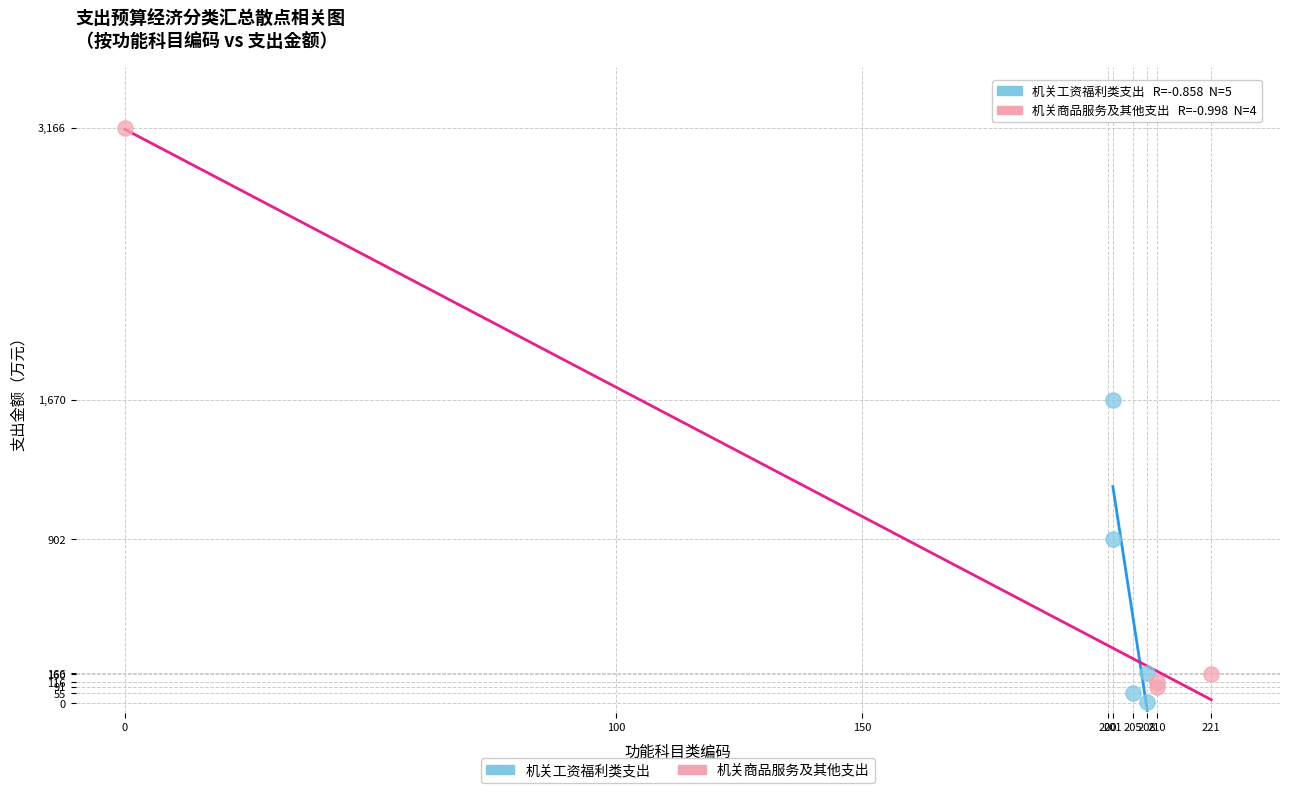

Which series reaches the maximum Y coordinate?

机关商品服务及其他支出